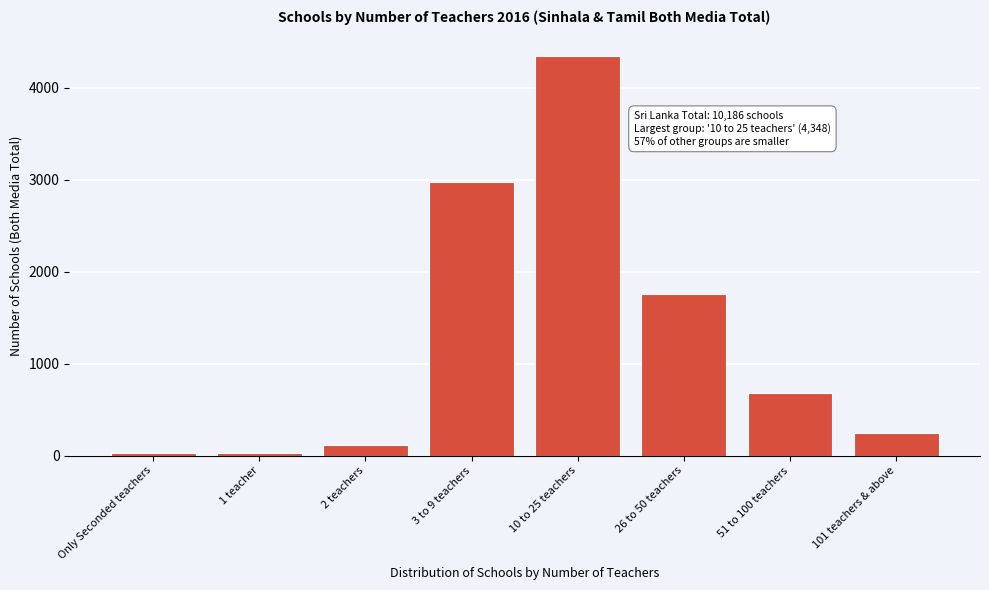

Reading left to right, extract all data points from this chart.

Only Seconded teachers=33	1 teacher=33	2 teachers=111	3 to 9 teachers=2972	10 to 25 teachers=4348	26 to 50 teachers=1754	51 to 100 teachers=686	101 teachers & above=249